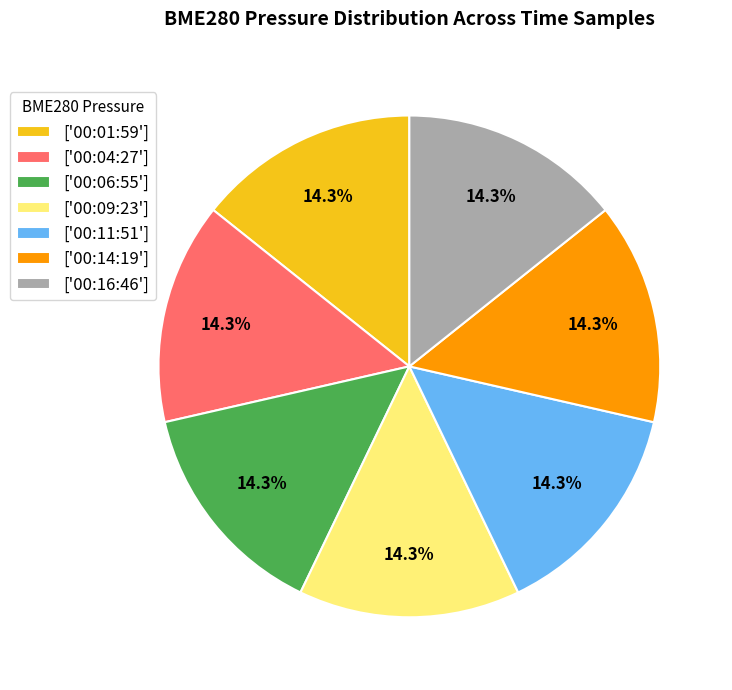

How many segments does this pie chart have?

7